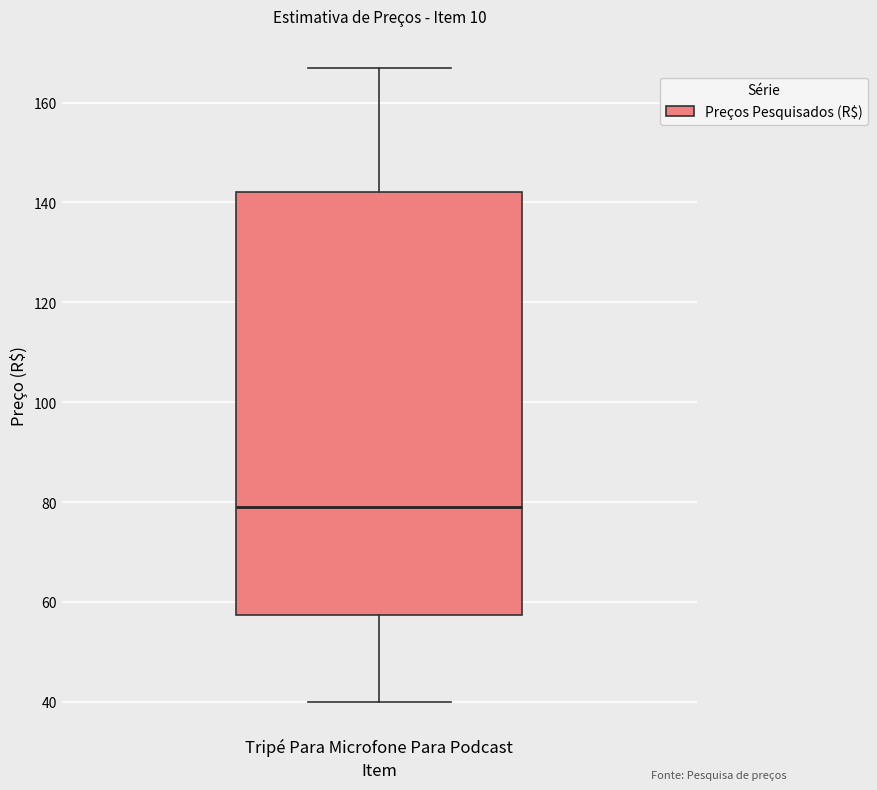

Transcribe this box plot: give where the median line is, the range the box spans, and where the two whiskers end, as read against the y-axis. The values are not printed on the chart, so give them approximately, as read against the axis.

median 80, box 58 to 142, whiskers 40 to 168